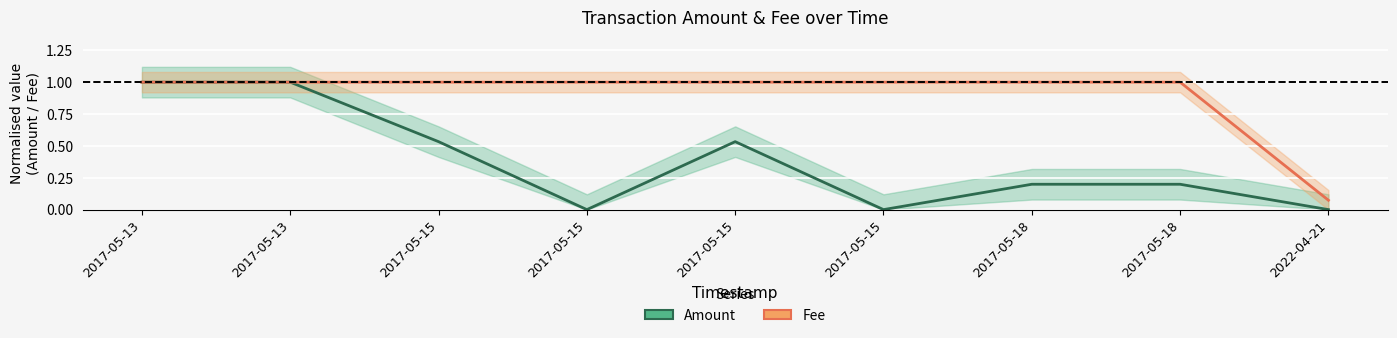

What is the average value of the Amount series?

0.4